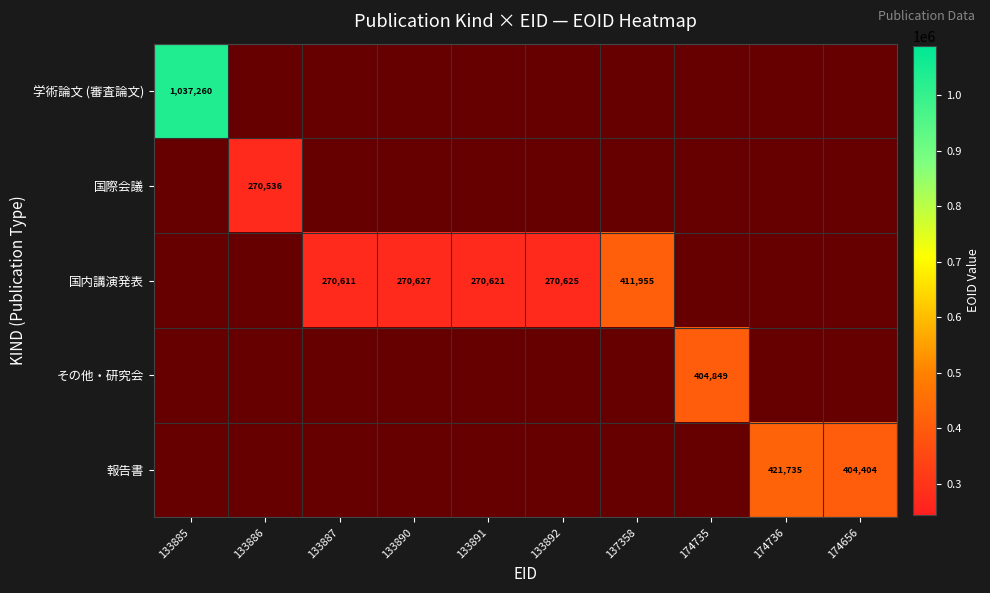

The 学術論文 (審査論文) series shows 1443657 at 133885. True or false?

False